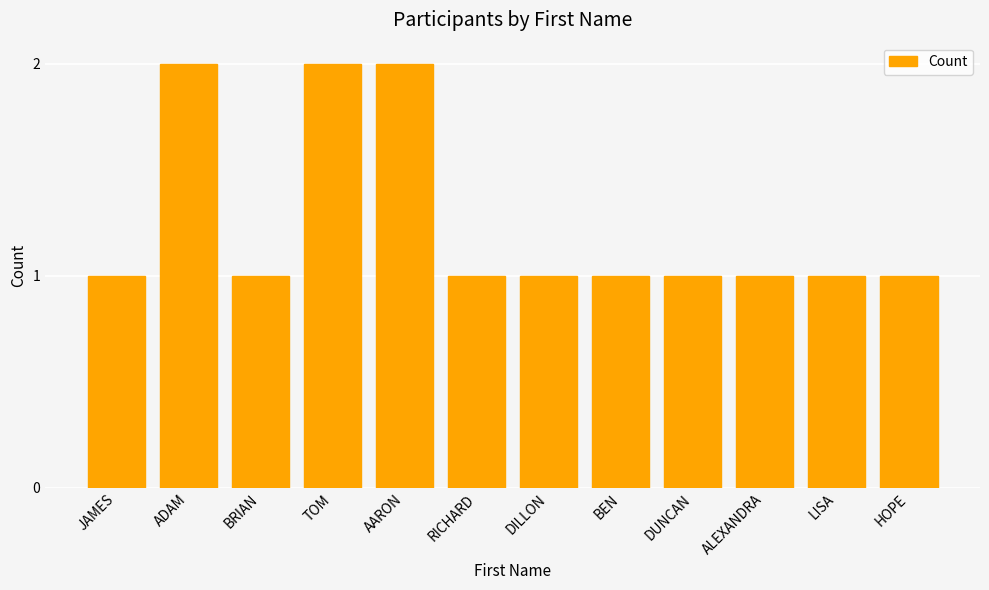

Reading left to right, what are all the values shown in this chart?

1	2	1	2	2	1	1	1	1	1	1	1